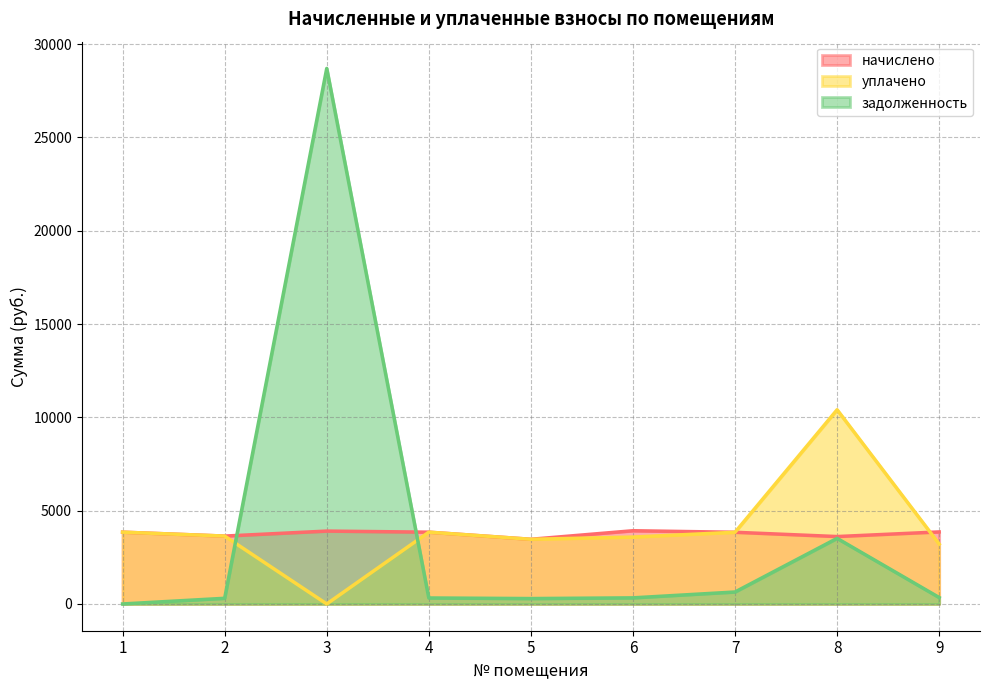

How many distinct data groups are displayed?

3